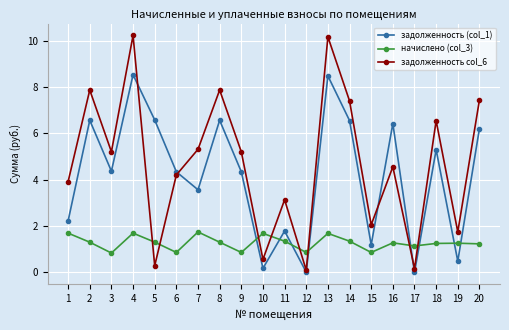

True or false: задолженность col_6 and задолженность (col_1) cross at least once.

True